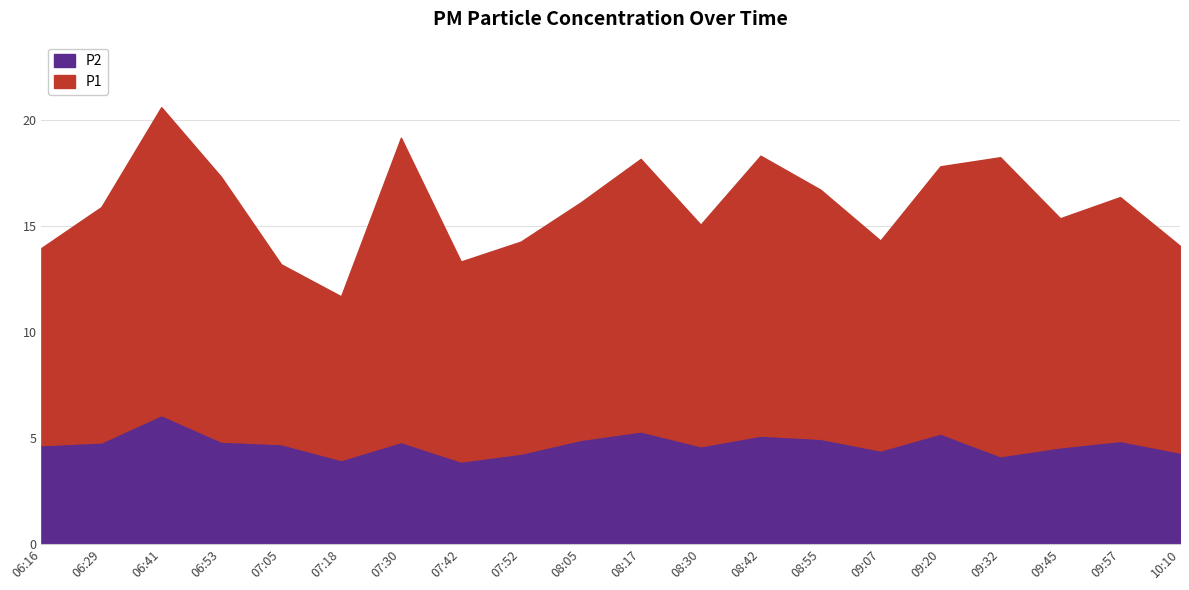

Rank the series by their average value, from highest to lowest.

P1, P2